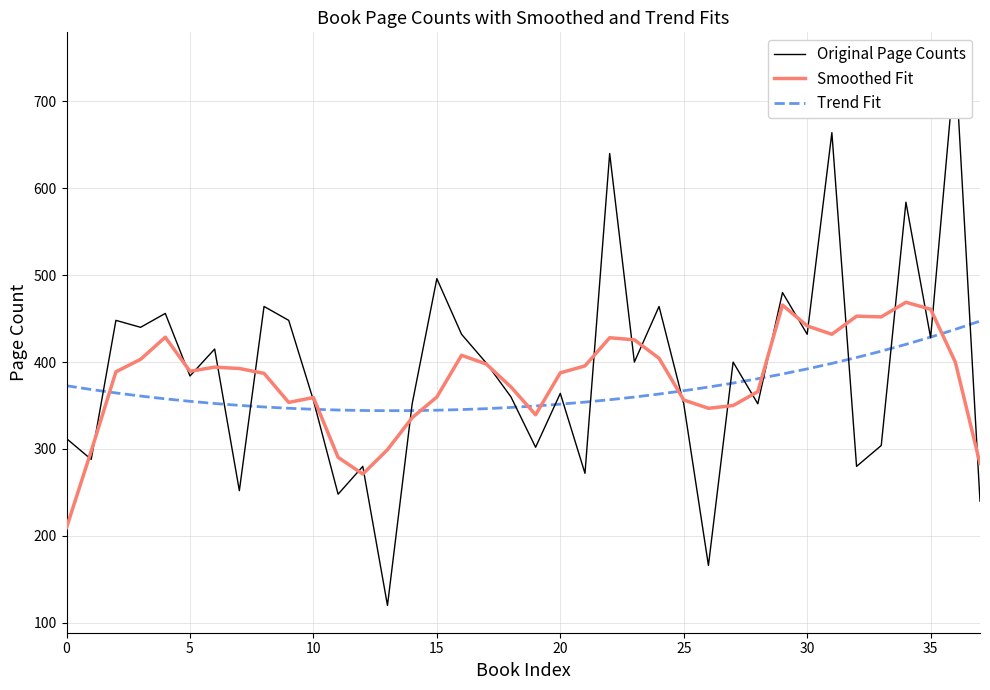

What is the maximum value for Smoothed Fit?

468.8